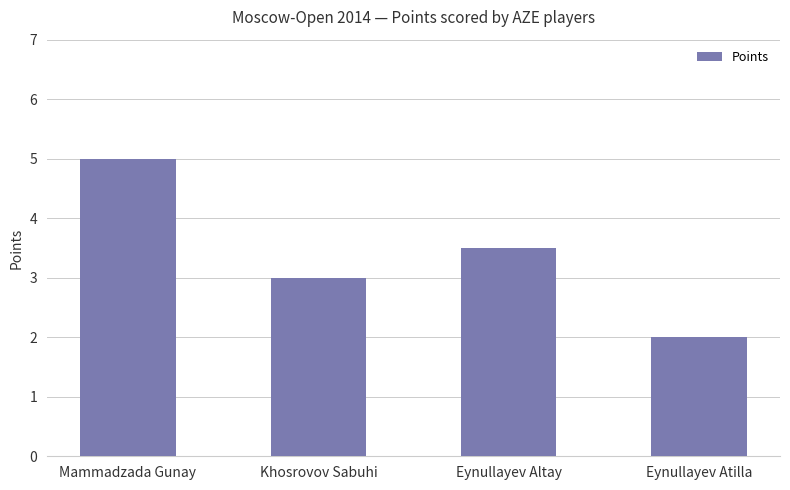

How many data points does each series have?

4